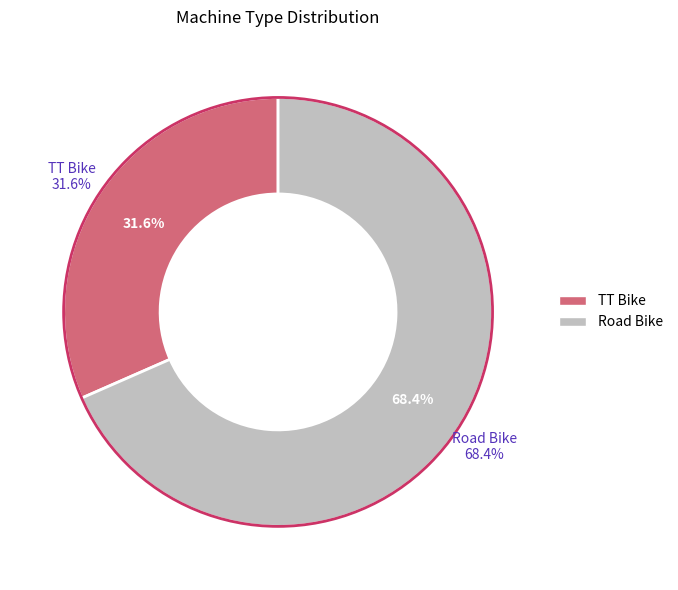

Which slice is the largest?

Road Bike